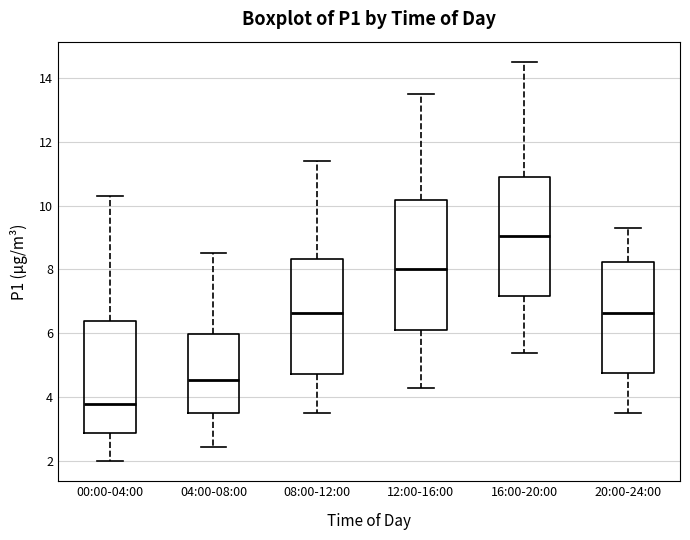

Which box has the highest median line?

16:00-20:00